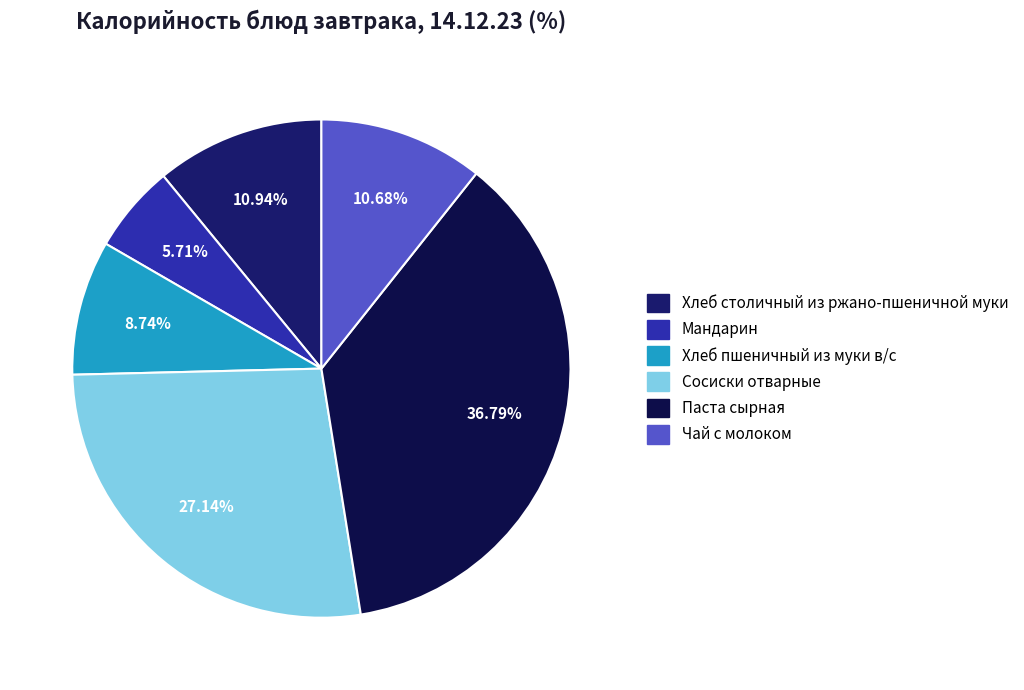

Count the number of slices in the pie.

6